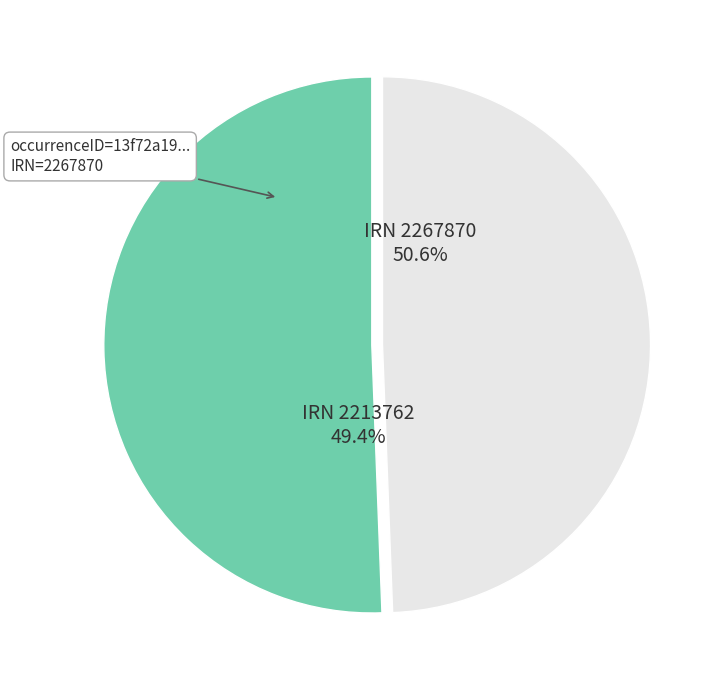

Rank the categories by value from highest to lowest.

13f72a19-1a4a-41e9-98aa-2ace8b91c2e1, 0c5b78aa-7067-4051-b61a-52c0dd4b7ca1